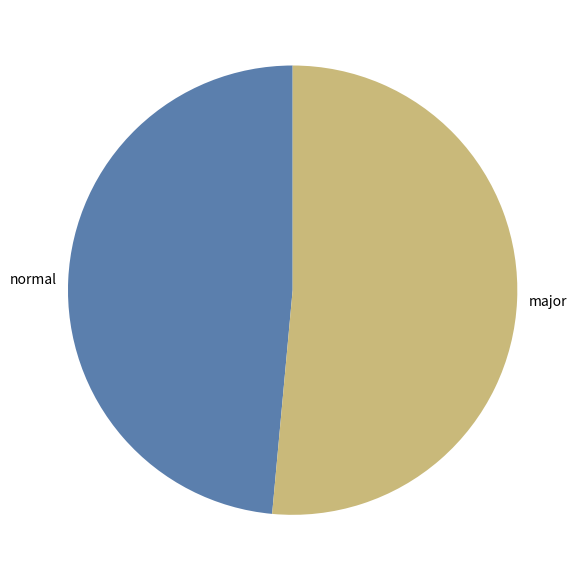

What is the largest slice in the pie chart?

major